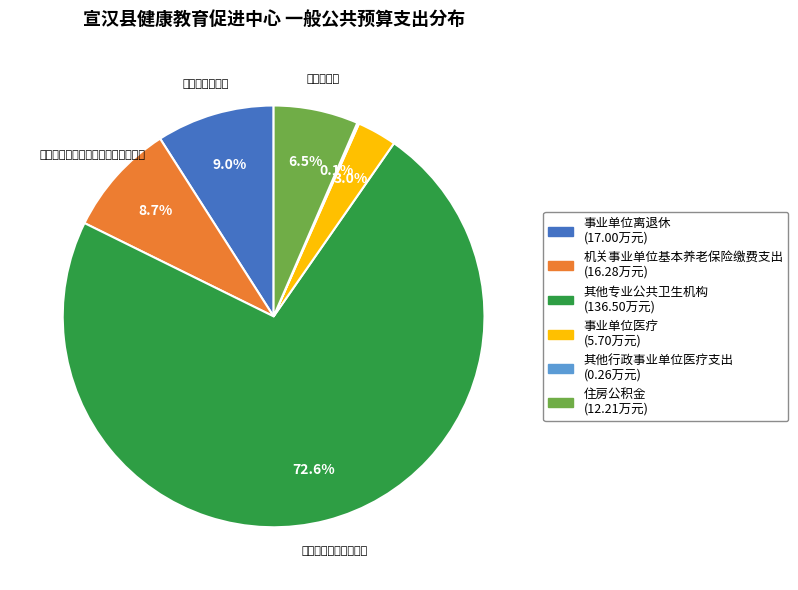

Is the sum of 事业单位医疗 and 其他行政事业单位医疗支出 greater than half?

No